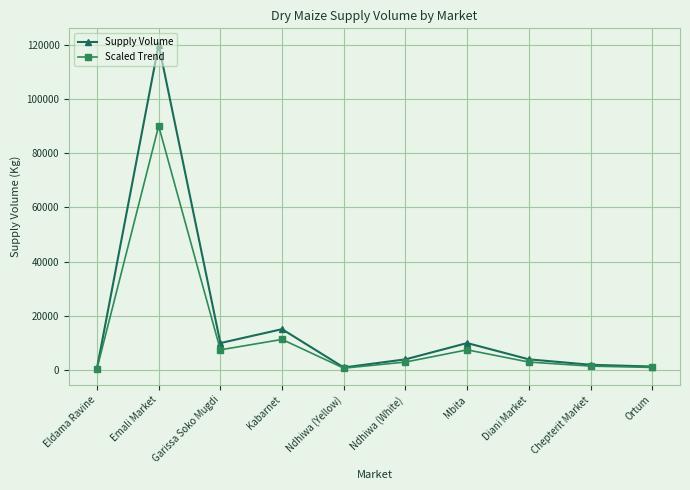

The Scaled Trend series shows 90000.0 at Emali Market. True or false?

True